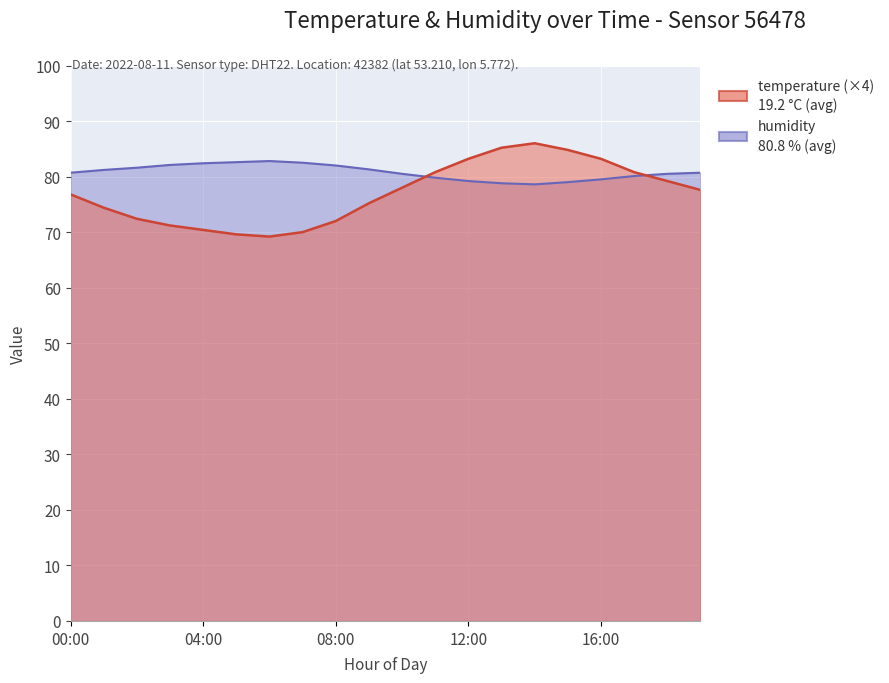

At which category is the sum across all series the highest?

14:00